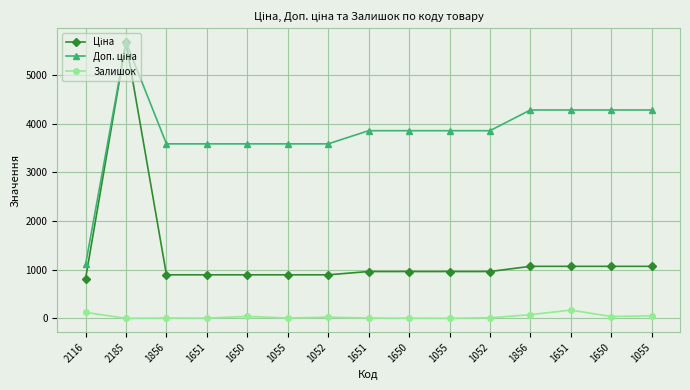

How many values in the Залишок series are below 13?

7